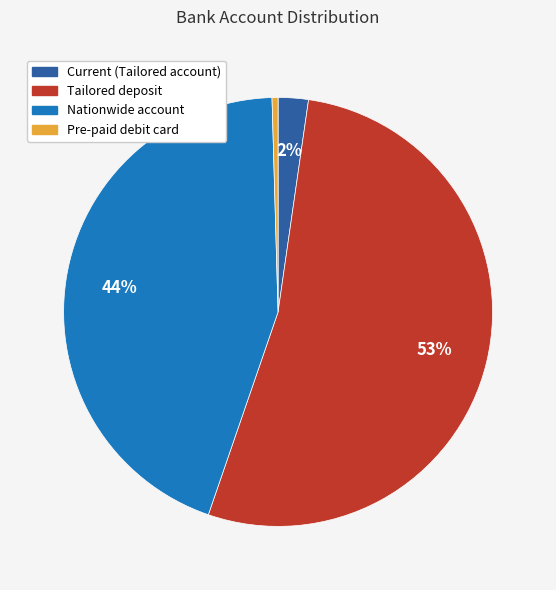

Which slice is the smallest?

Pre-paid debit card